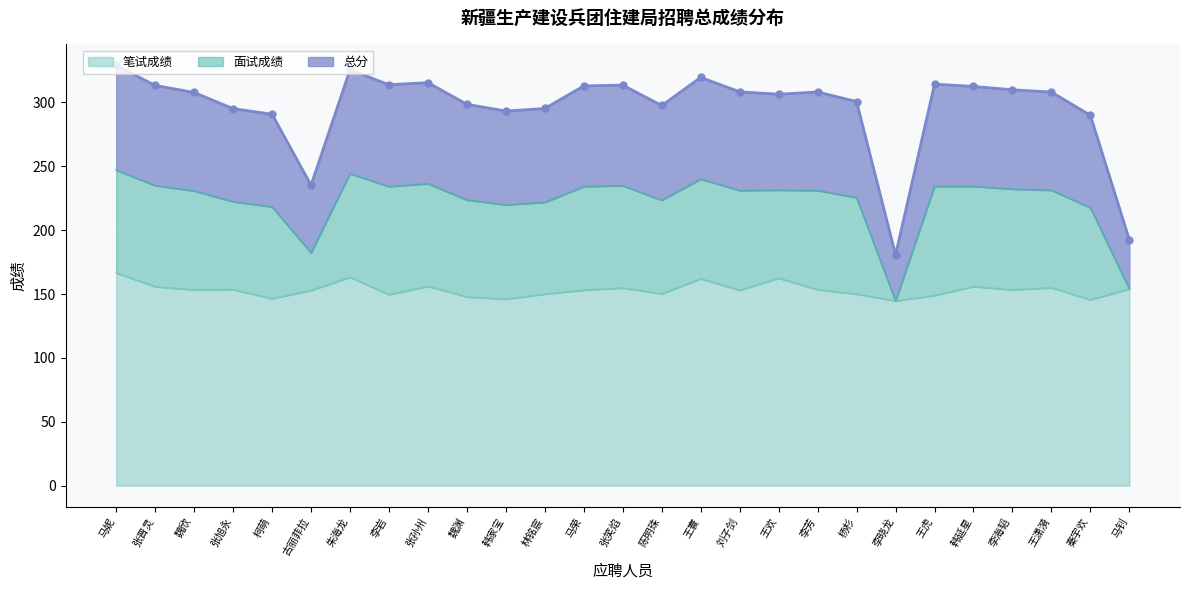

The value of 面试成绩 at 朱海龙 is 325.5. True or false?

True